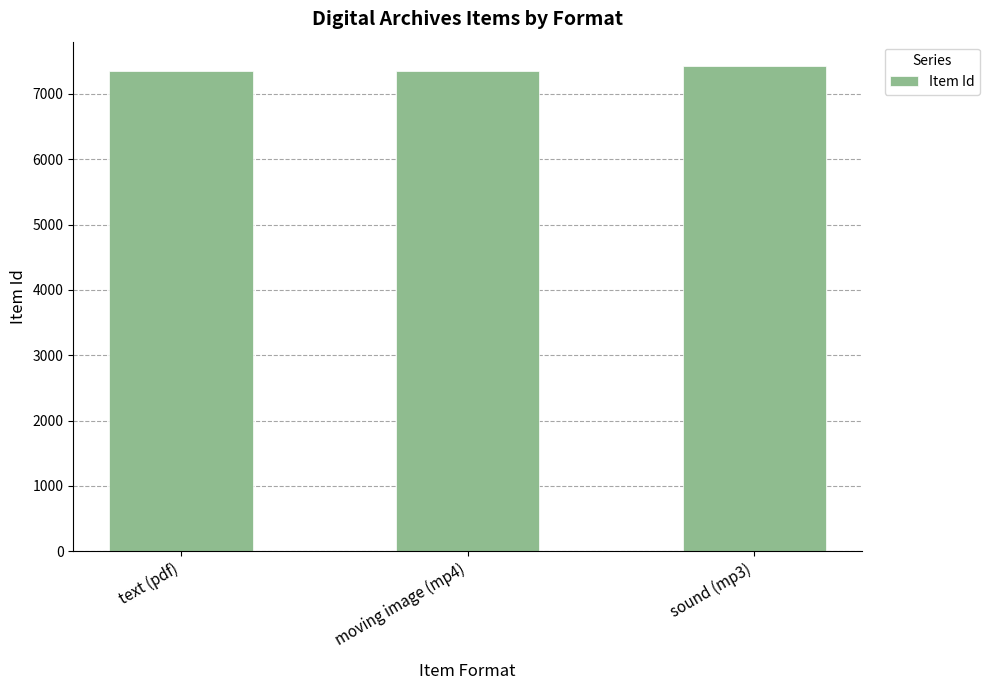

How many values are below 7355?

1